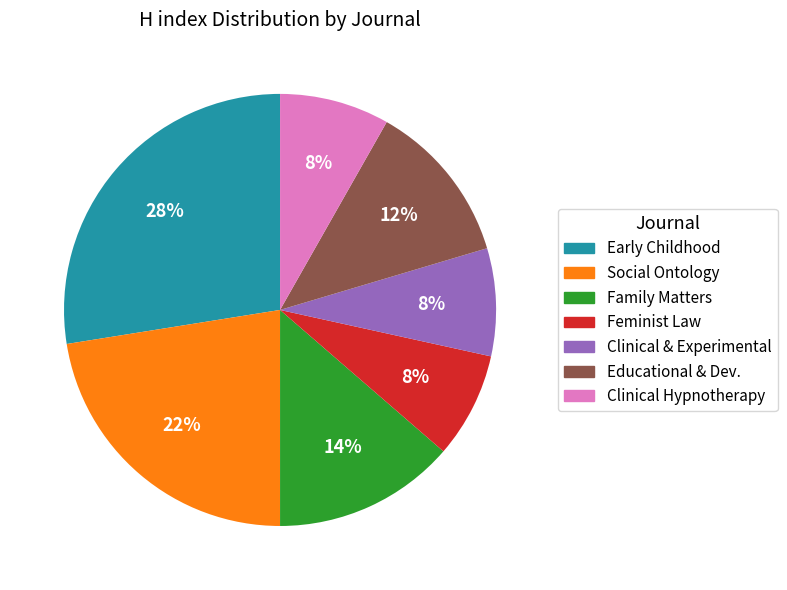

Is there a majority slice in this chart?

No